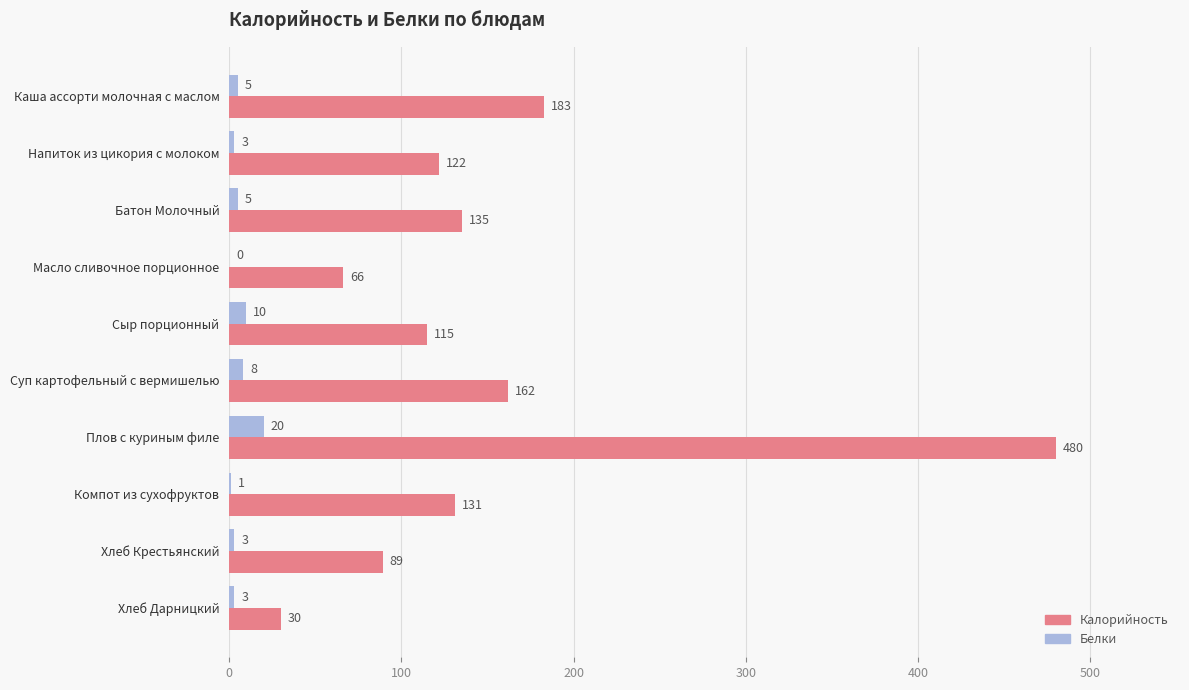

What is the sum of the Белки values at Компот из сухофруктов and Хлеб Дарницкий?

4